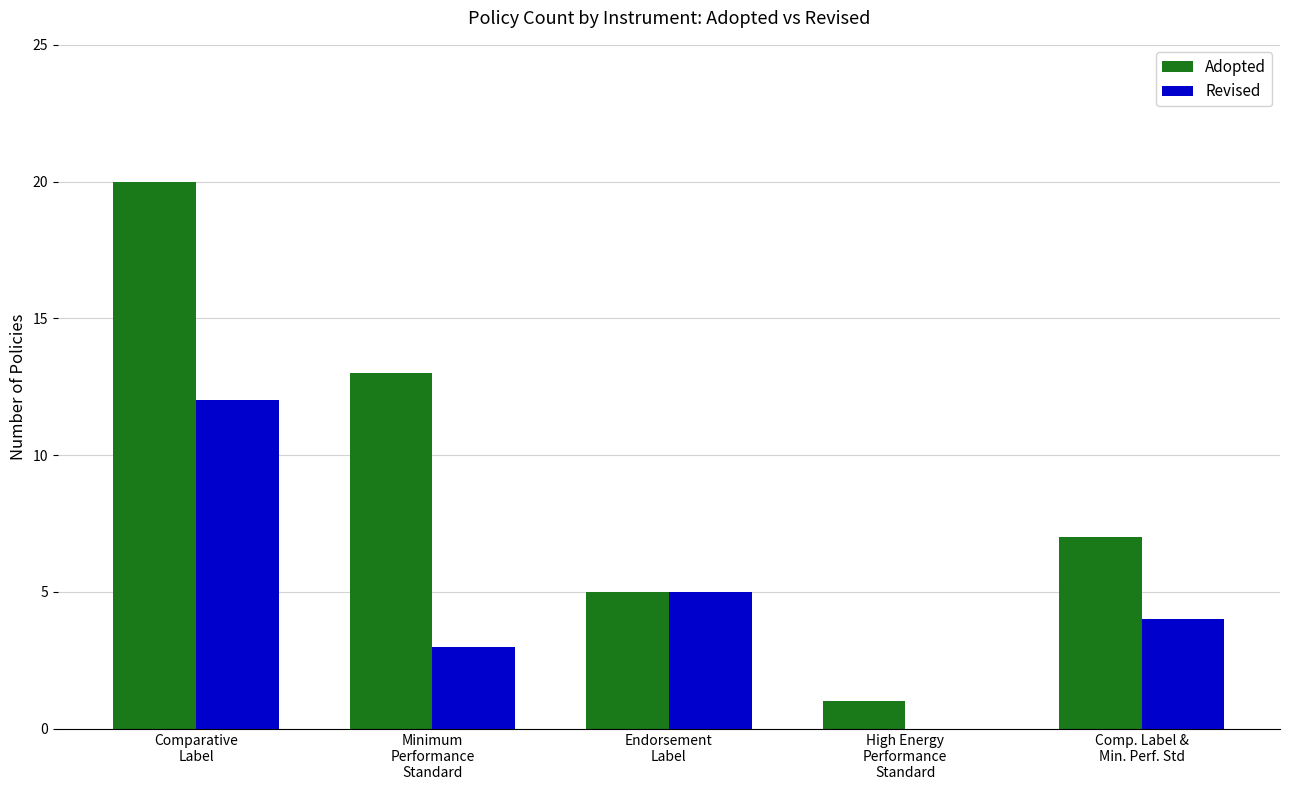

How many groups of bars are there?

5